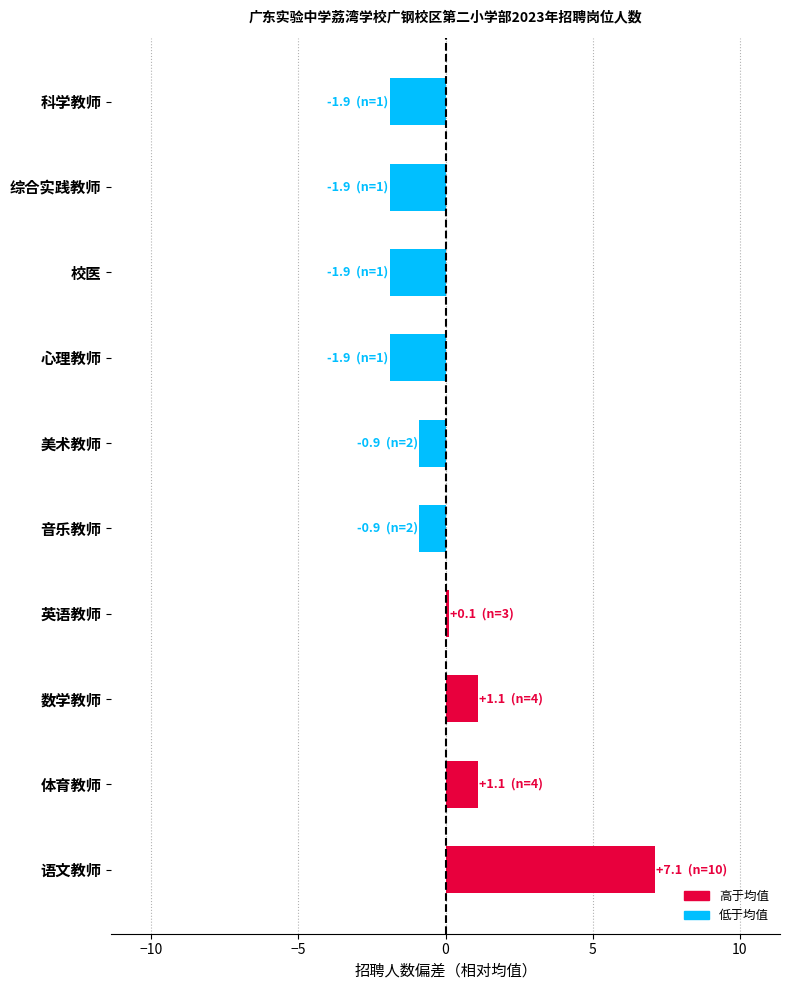

The value at 语文教师 is 1.6. True or false?

False